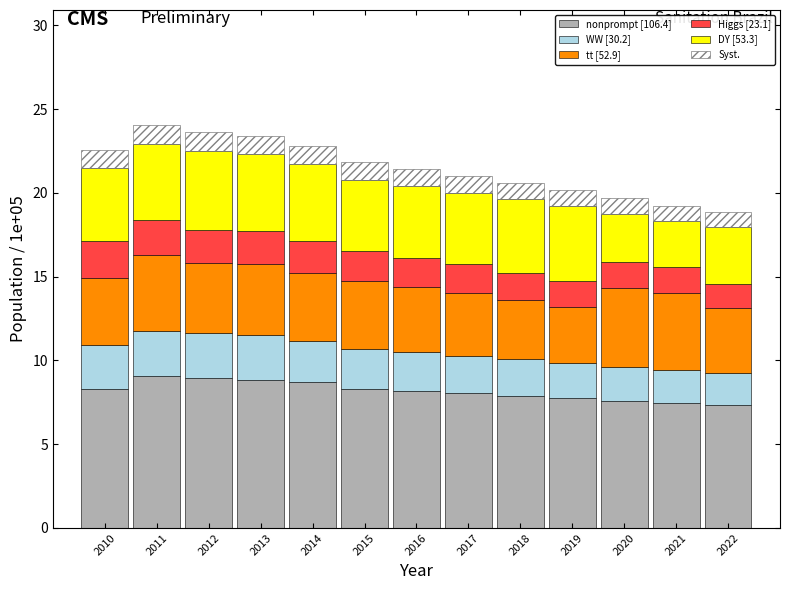

What is the total value across all series at 2021?

19.2